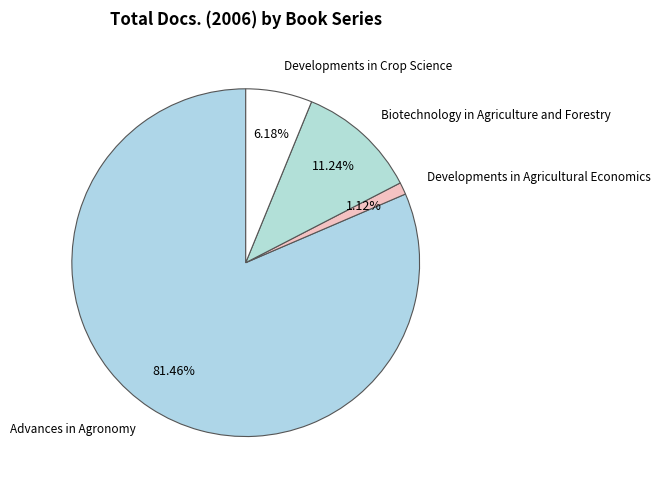

Count the number of slices in the pie.

4